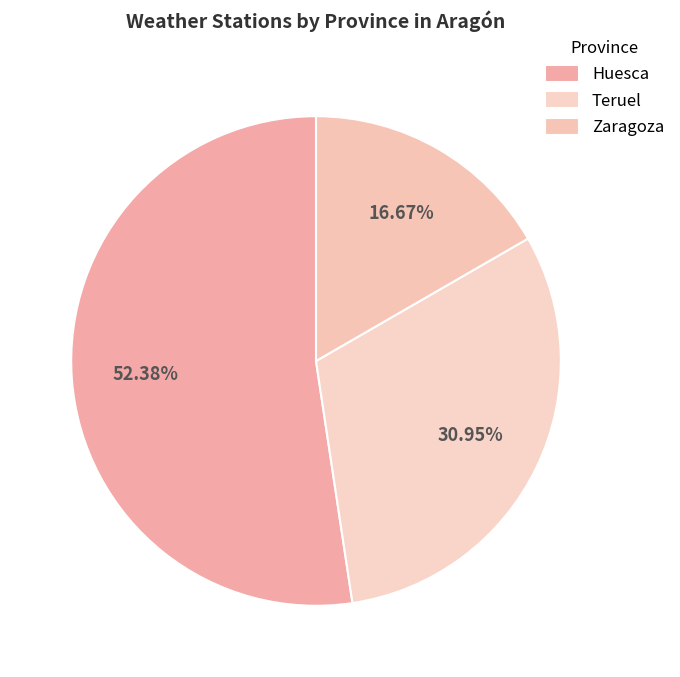

How many slices are in this pie chart?

3